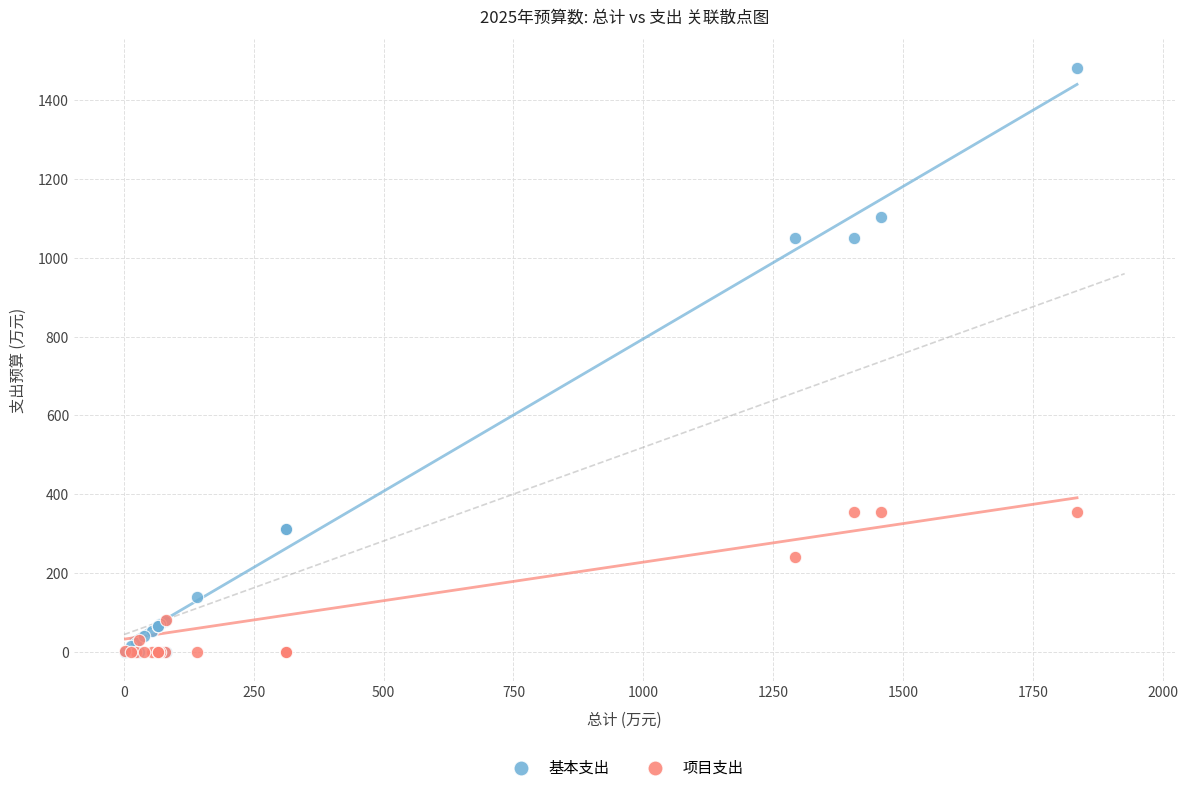

Which series has the widest spread of Y values?

基本支出